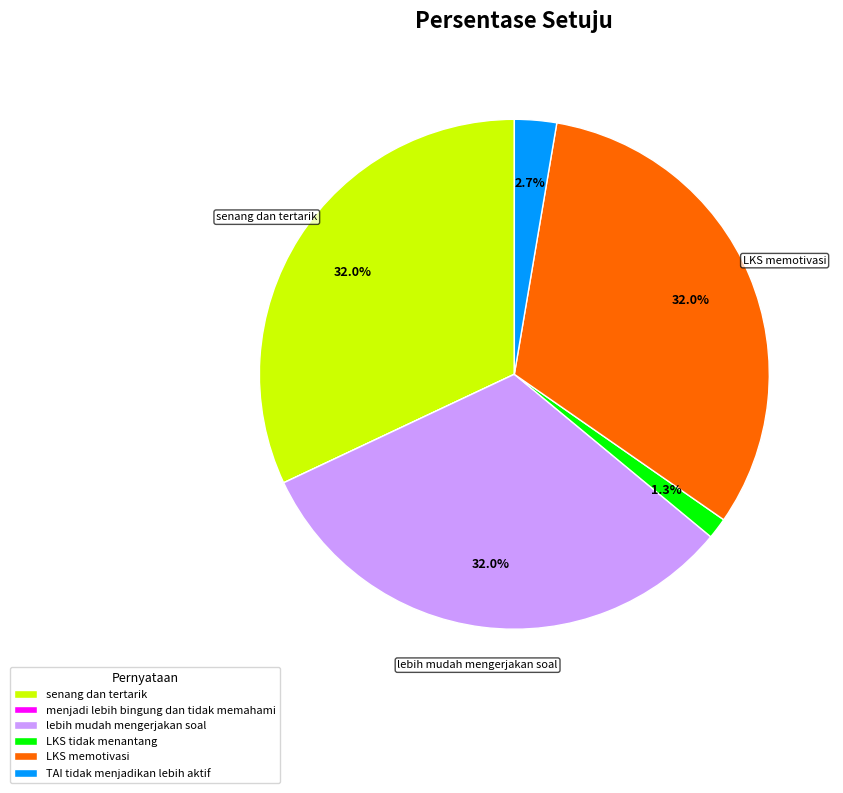

What percentage is the senang dan tertarik slice, to the nearest percent?

32%